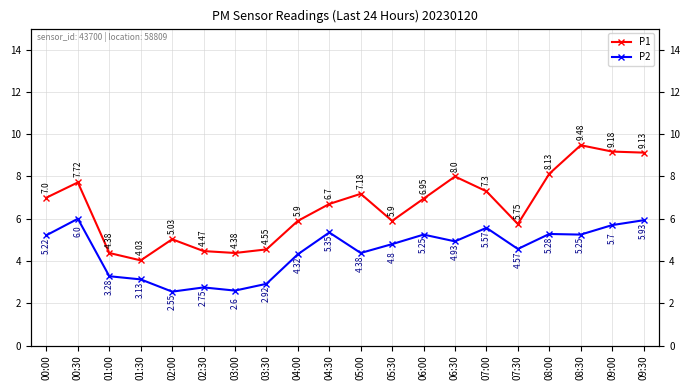

True or false: P2 and P1 cross at least once.

False